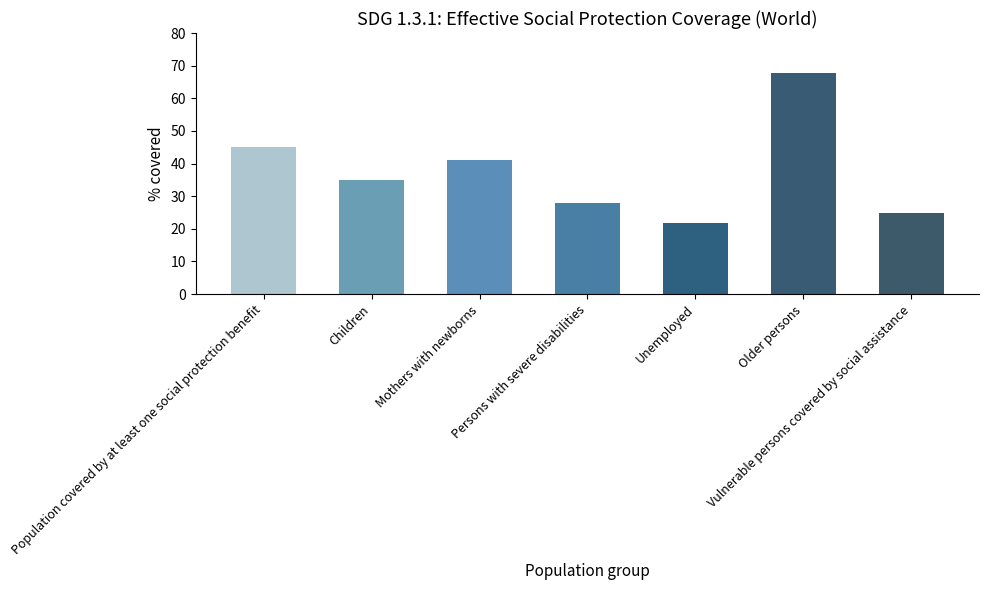

Reading right to left, what are all the values shown in this chart?

24.7	67.9	21.8	27.8	41.1	34.9	45.2